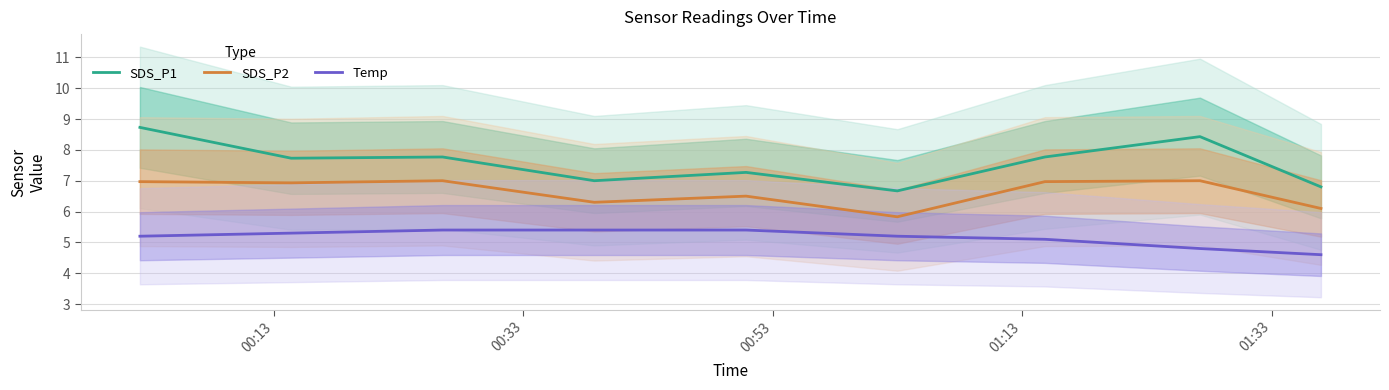

In SDS_P2, how many points are higher than both neighbors (excluding endpoints)?

3